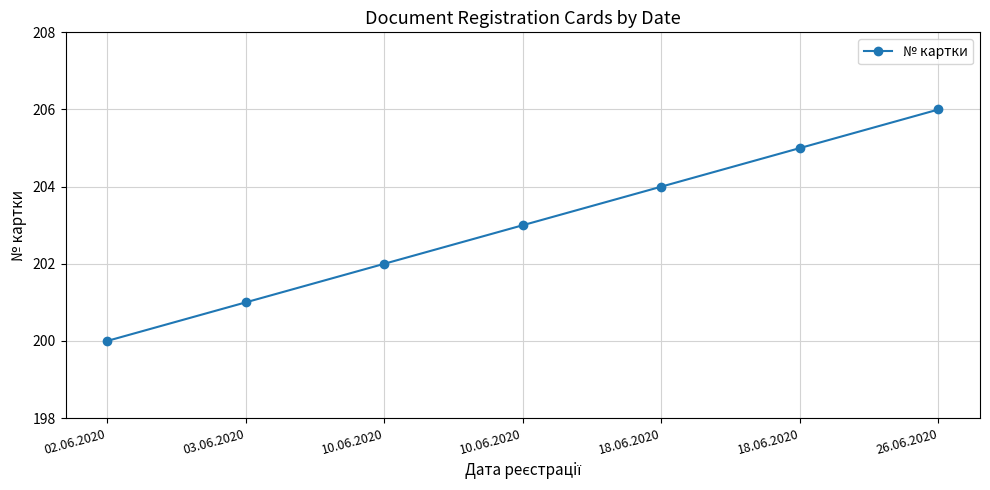

At which category does the chart reach its minimum across all series?

02.06.2020